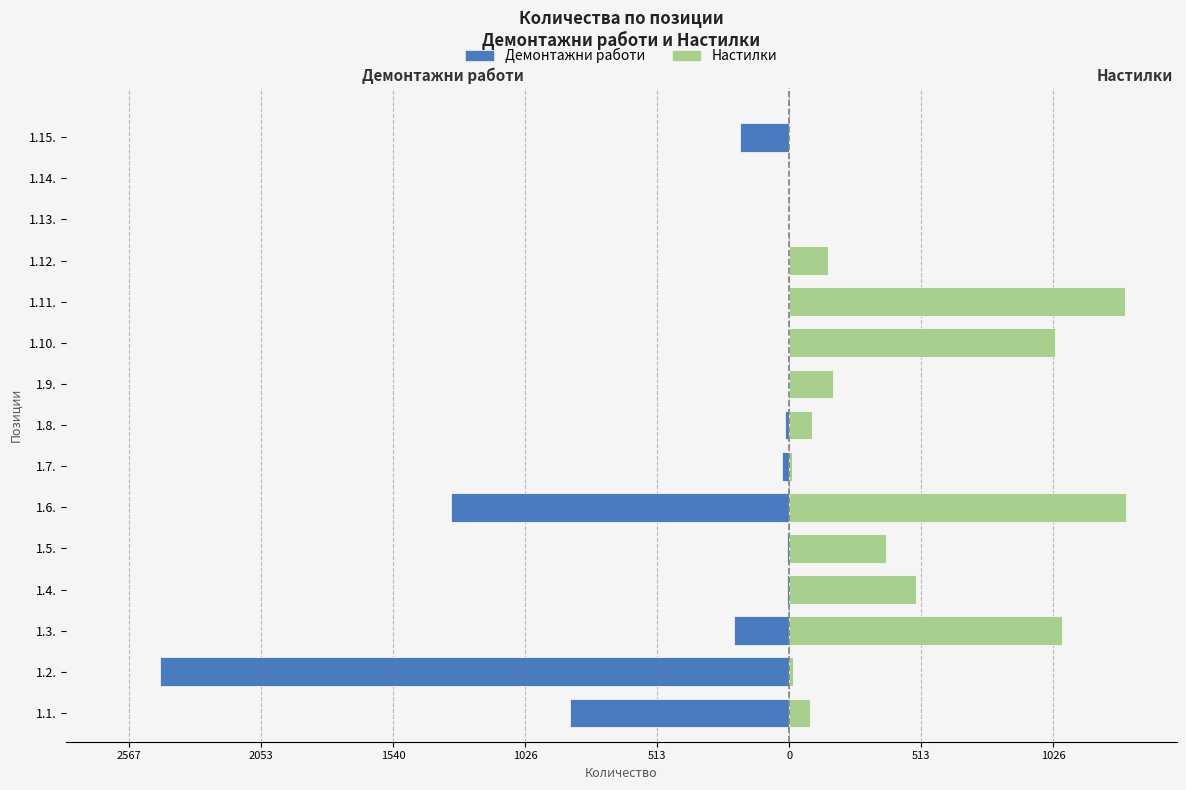

Is the value of Демонтажни работи at 1.5. greater than the value of Настилки at 1.8.?

No